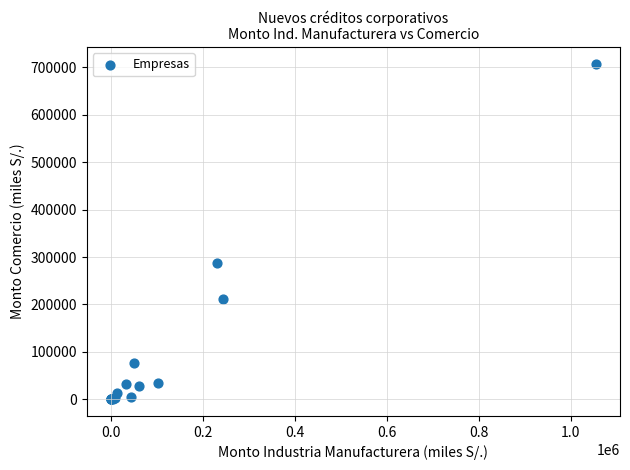

What Y value in the scatter plot is closest to 353761?

287114.5